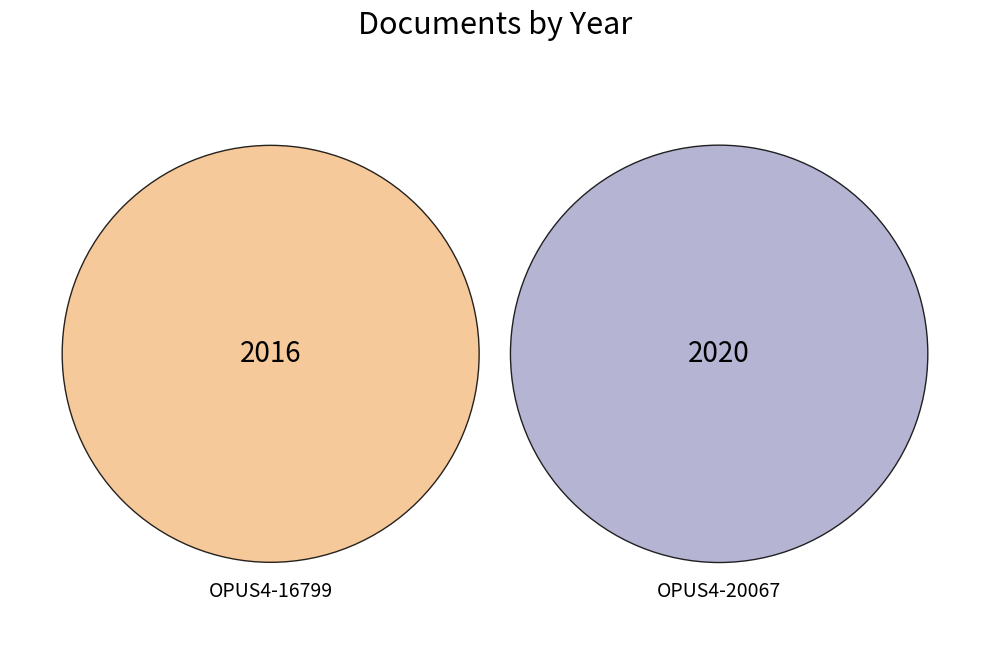

Combined, what portion of the pie is OPUS4-20067 and OPUS4-16799?

100.0%